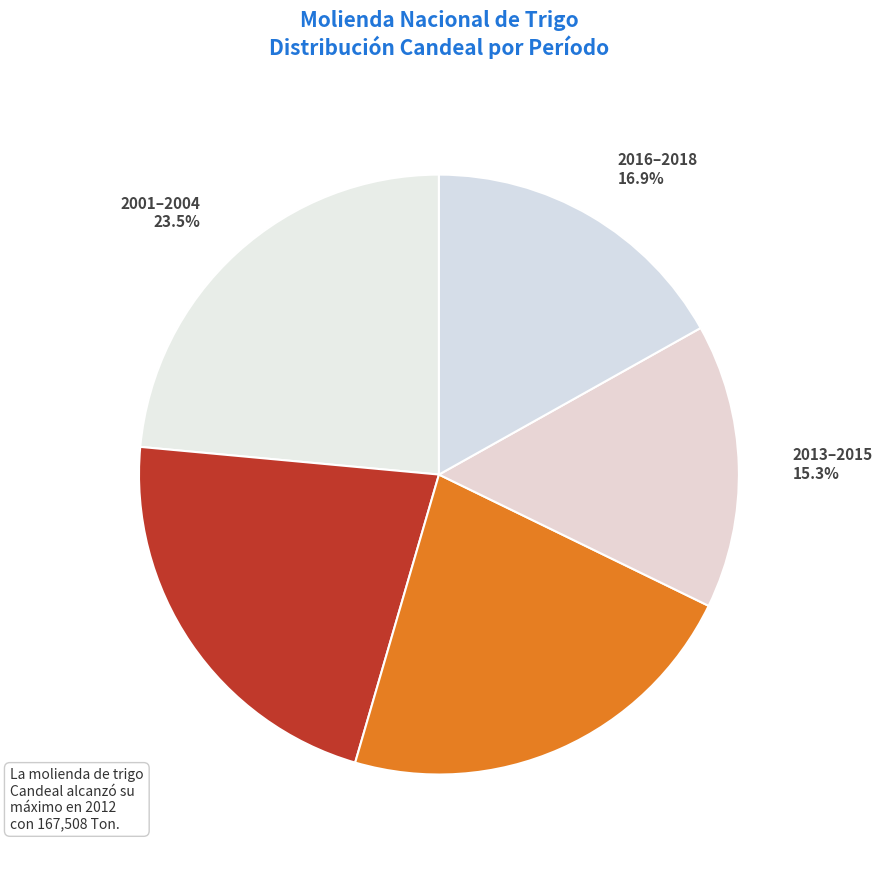

How many segments does this pie chart have?

5